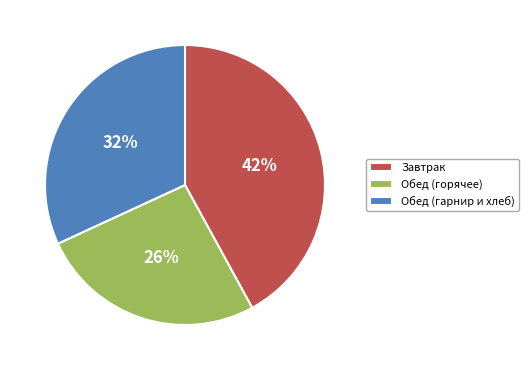

What is the ratio of the value at Обед (гарнир и хлеб) to the value at Обед (горячее)?

1.2